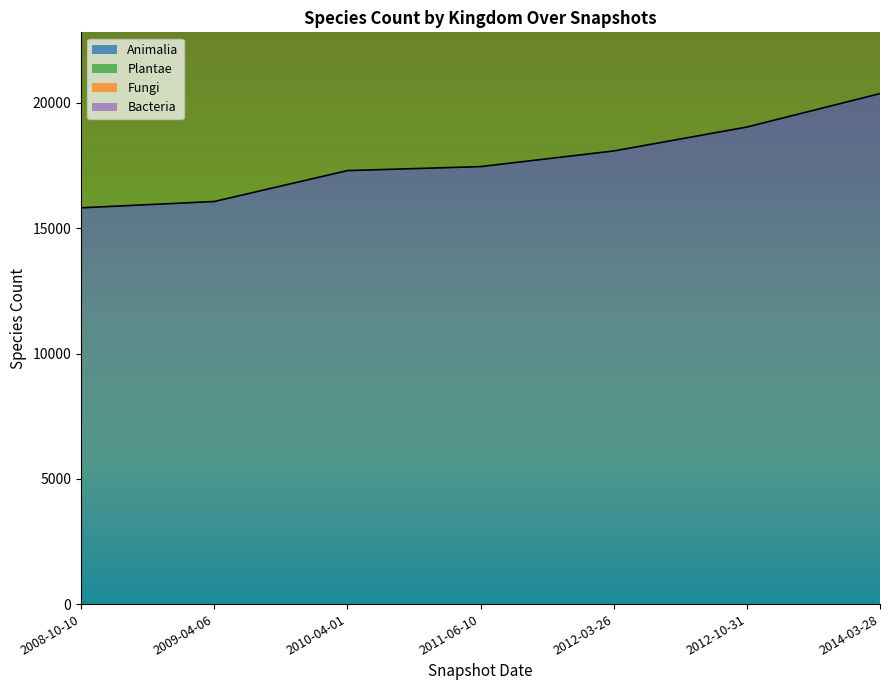

What is the difference between the Fungi values at 2008-10-10 and 2014-03-28?

7215